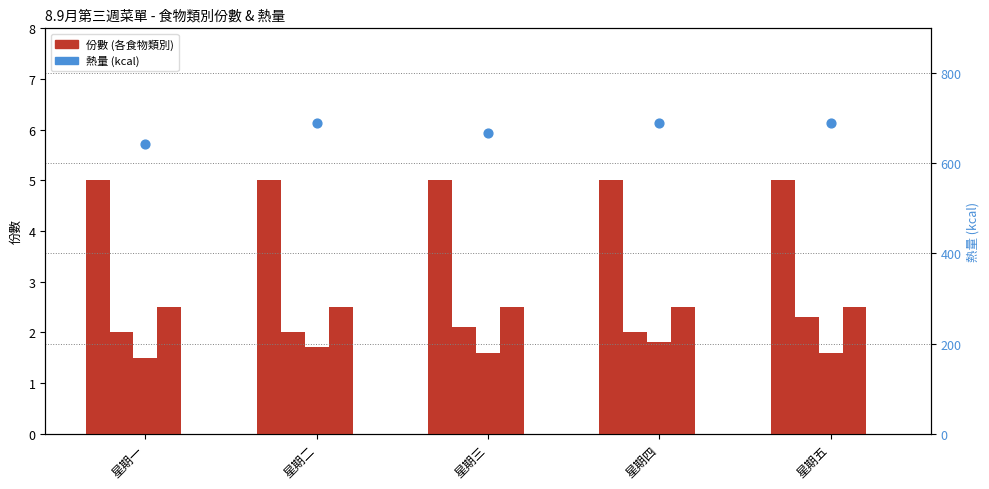

What is the total value across all series at 星期二?

701.2